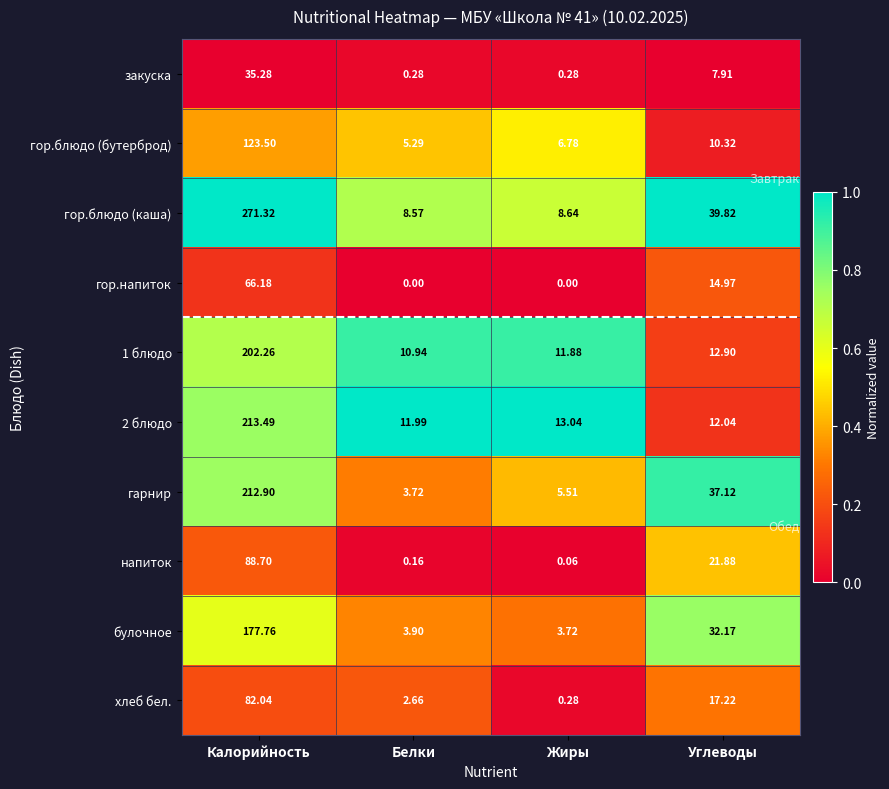

How many positive values does the гор.напиток series have?

2